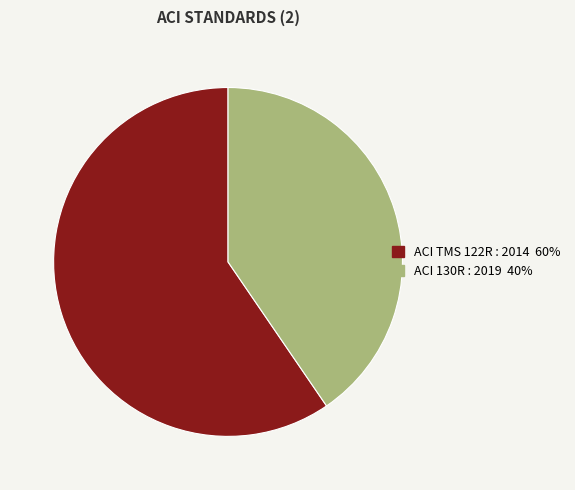

Is it true that ACI 130R : 2019 is 52% of the pie?

False